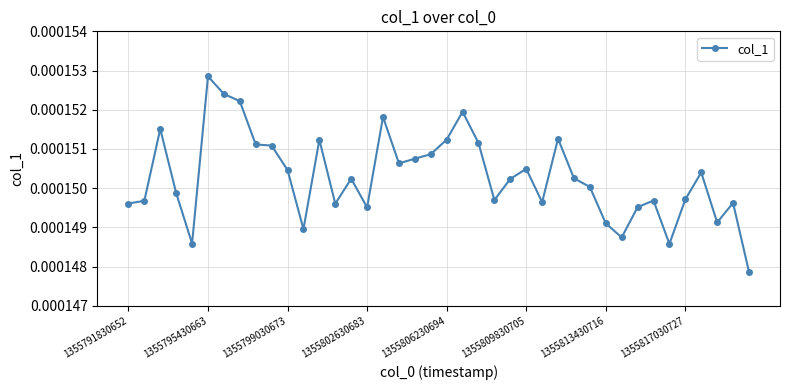

Count the values in the range 0 to 1.

40